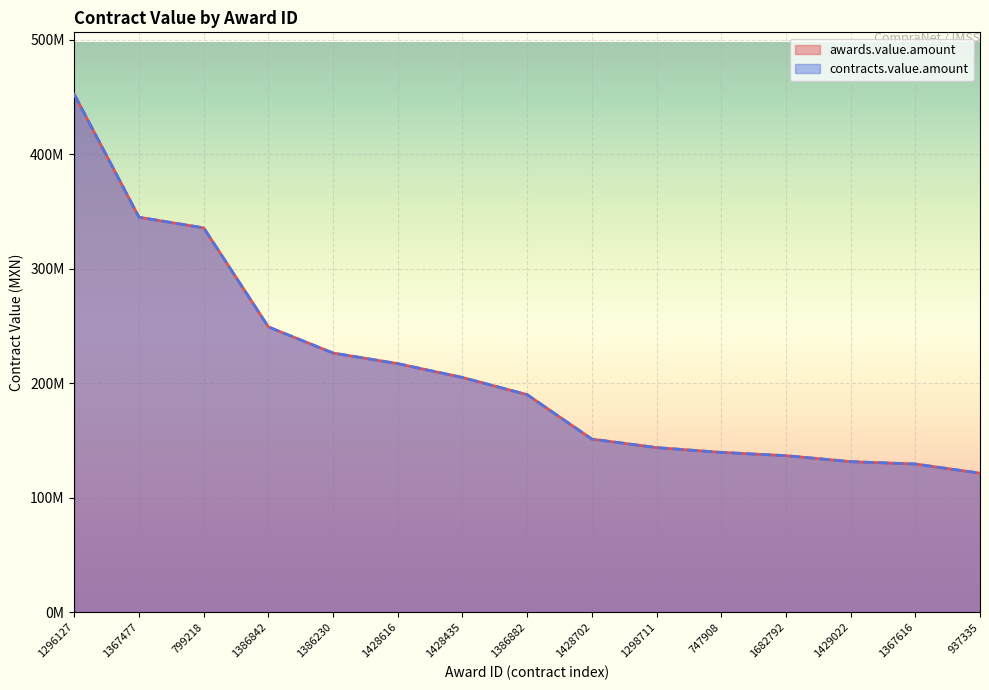

Reading left to right, extract all data points from this chart.

awards.value.amount: 452138658	344928000	335658330	249155704	226372416	217116705	205013083	190061550	151229039	143824794	139655172	136793701	131554542	129482759	121488814
contracts.value.amount: 452138658	344928000	335658330	249155704	226372416	217116705	205013083	190061550	151229039	143824794	139590719	136793701	131554542	129482759	121488814